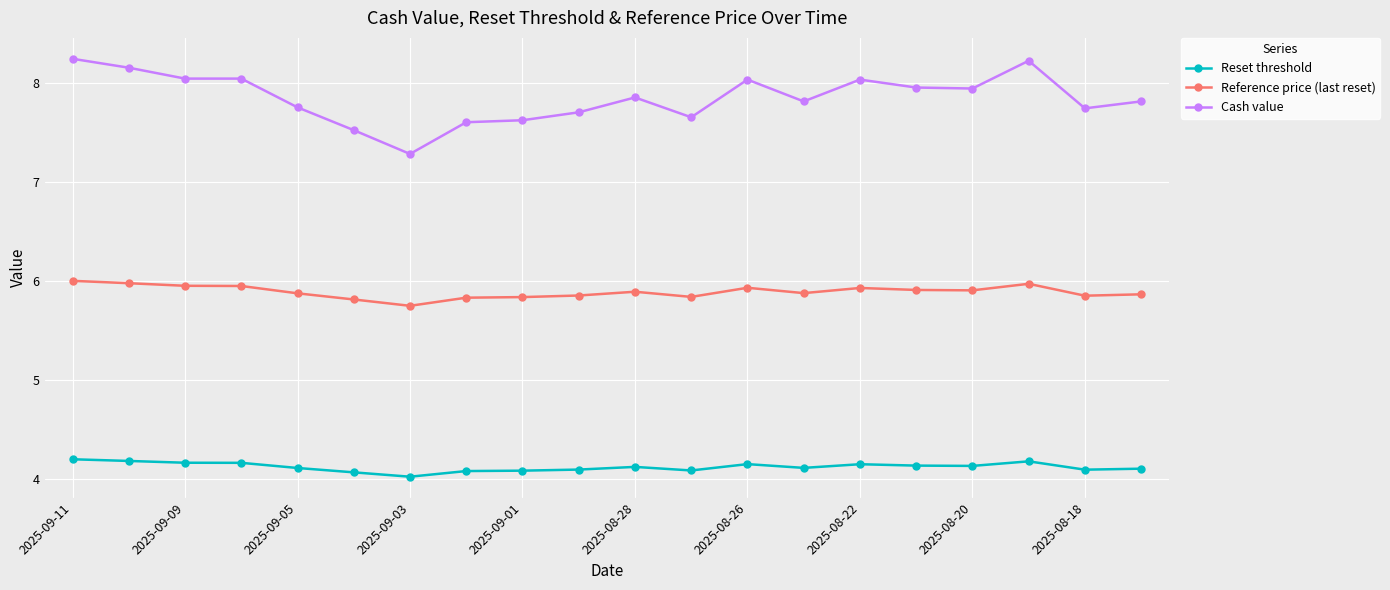

Which series has the widest spread of values?

Cash value